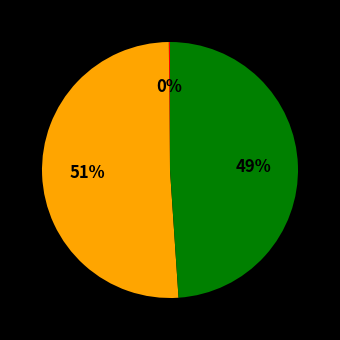

To the nearest percent, what is the average slice percentage?

33%